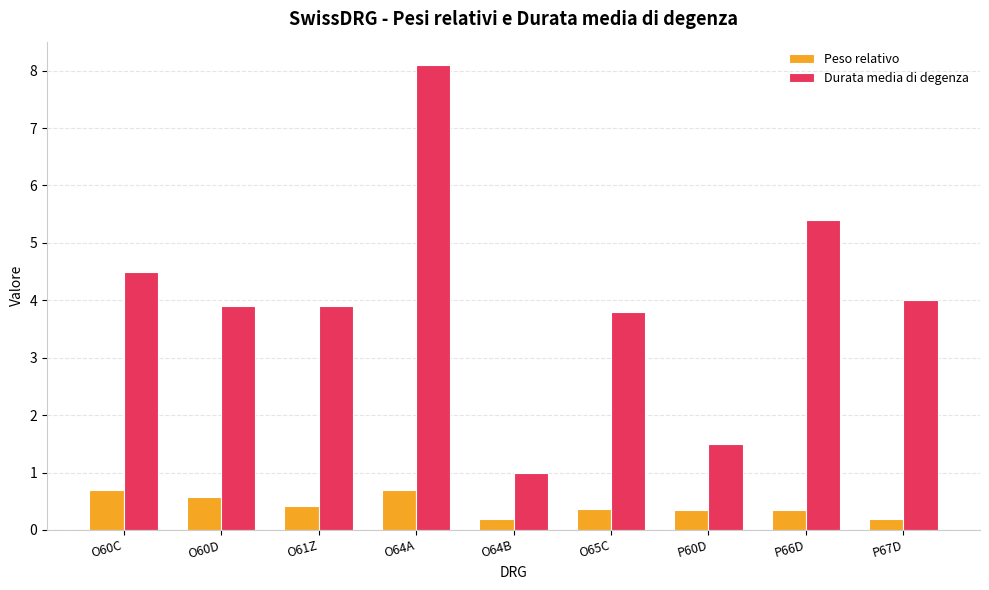

Rank the series at P66D from lowest to highest value.

Peso relativo, Durata media di degenza